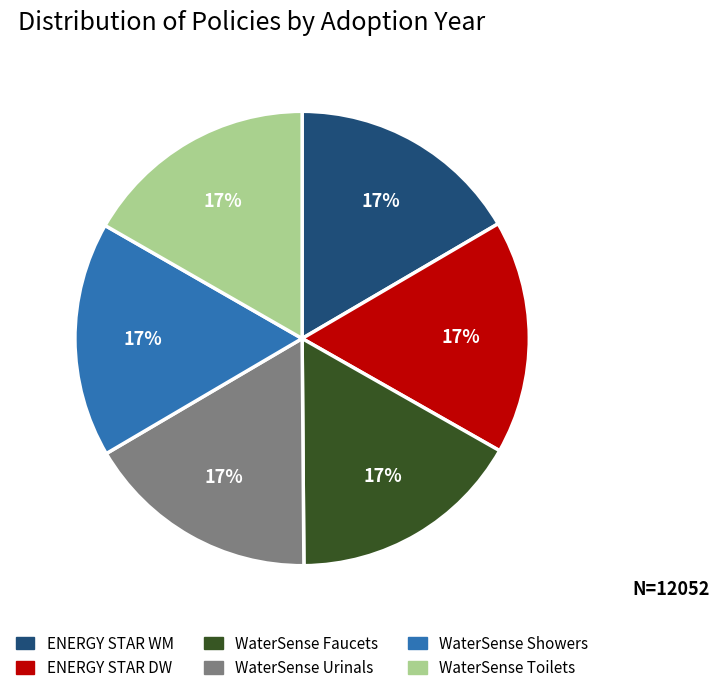

To the nearest percent, what is the combined percentage of WaterSense Urinals and ENERGY STAR WM?

33%